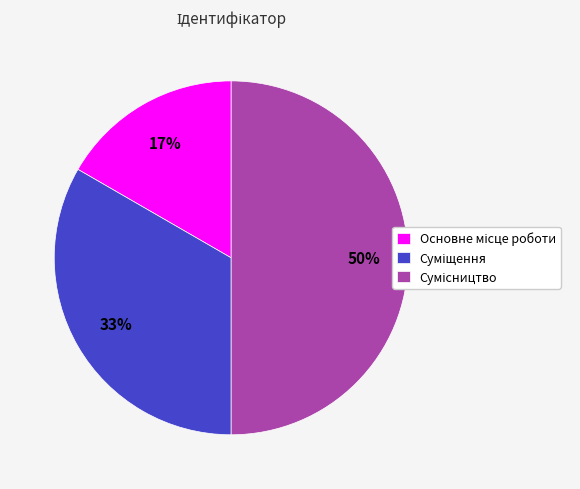

To the nearest percent, what is the average slice percentage?

33%